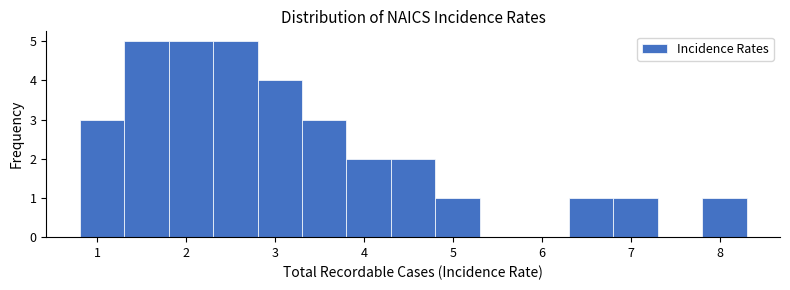

Reading left to right, list every bar in this chart as the range it spans on the x-axis followed by its height. The values are not printed on the chart, so give them approximately, as read against the axis.

0.8 to 1.3: 3
1.3 to 1.8: 5
1.8 to 2.3: 5
2.3 to 2.8: 5
2.8 to 3.3: 4
3.3 to 3.8: 3
3.8 to 4.3: 2
4.3 to 4.8: 2
4.8 to 5.3: 1
5.3 to 5.8: 0
5.8 to 6.3: 0
6.3 to 6.8: 1
6.8 to 7.3: 1
7.3 to 7.8: 0
7.8 to 8.3: 1